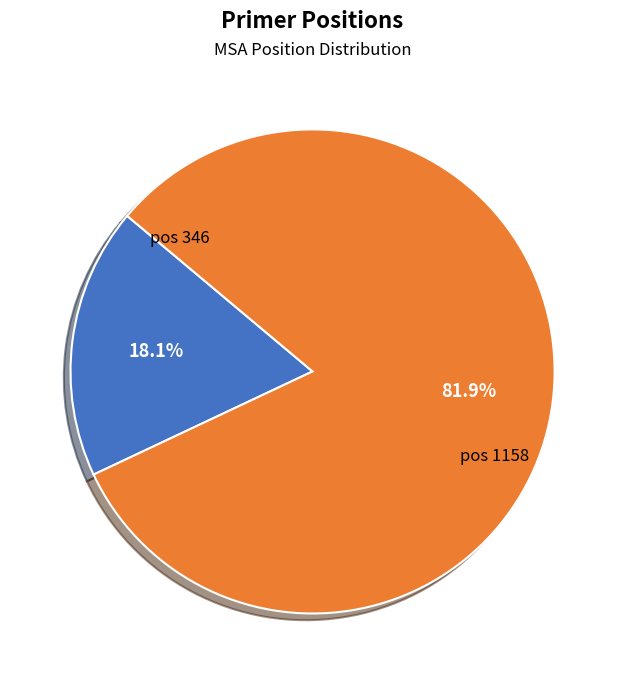

Which has a higher value, pos 1158 or pos 346?

pos 1158